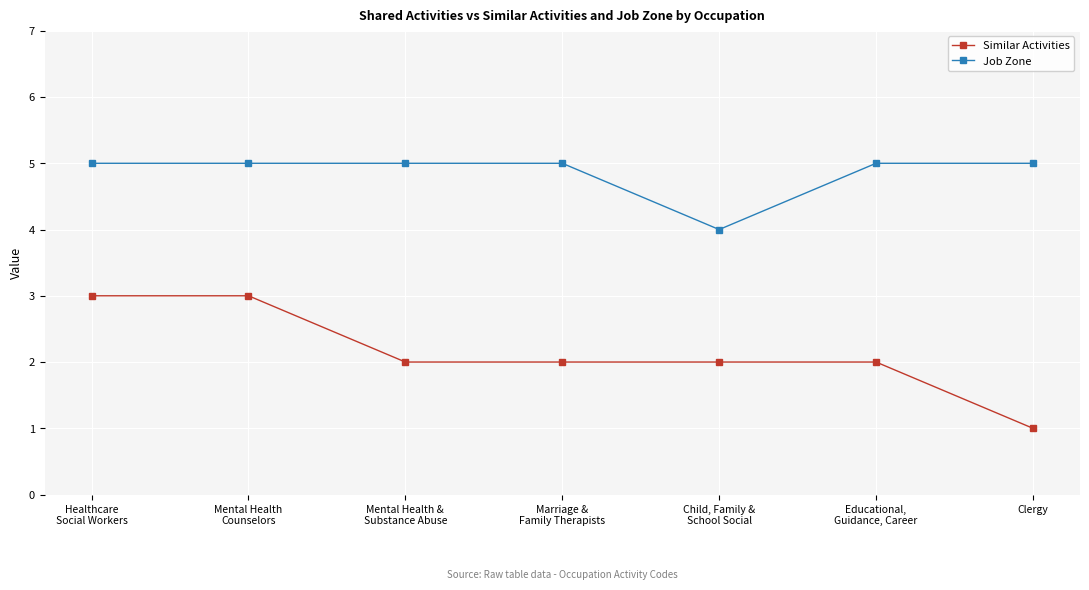

Rank the series at Child, Family &
School Social from lowest to highest value.

Similar Activities, Job Zone